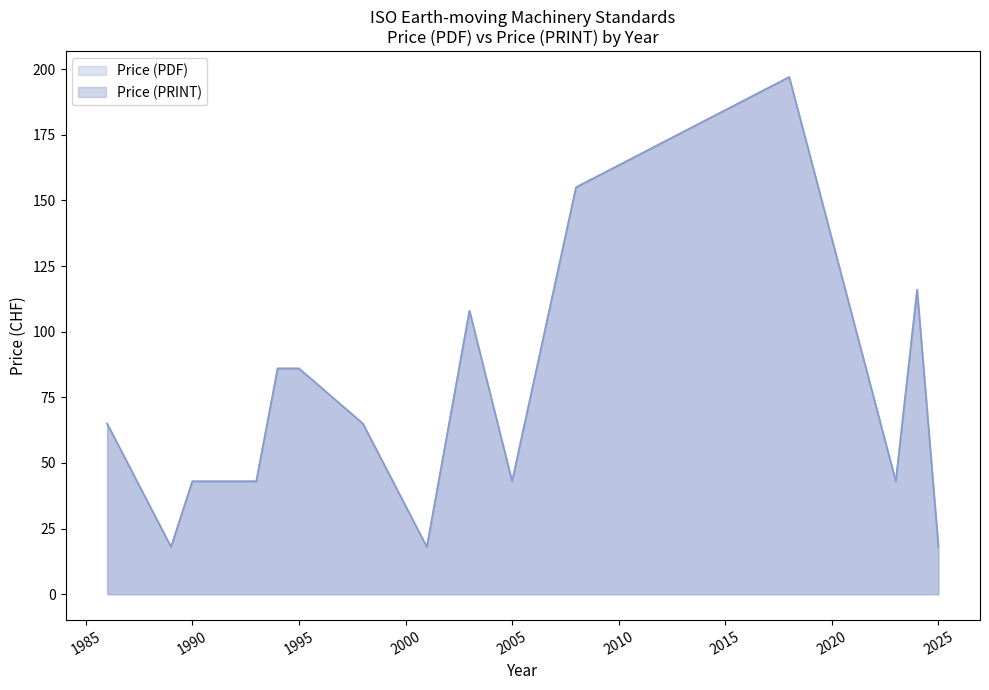

What is the value of the Price (PRINT) point at the 10th from the left?

43